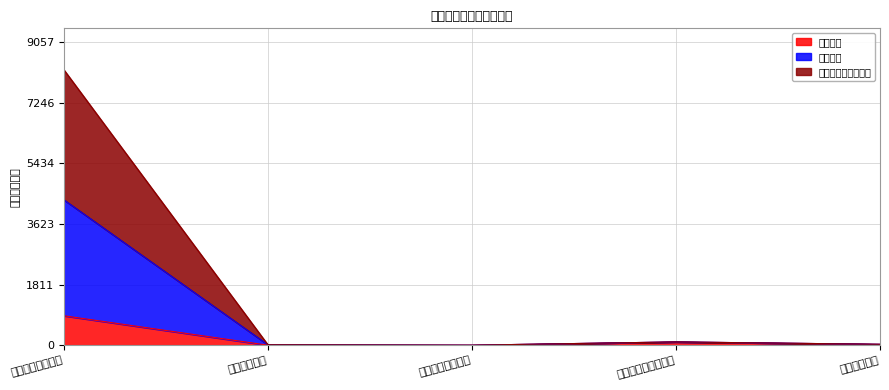

True or false: 项目支出 has more than 2 points higher than both neighbors.

False